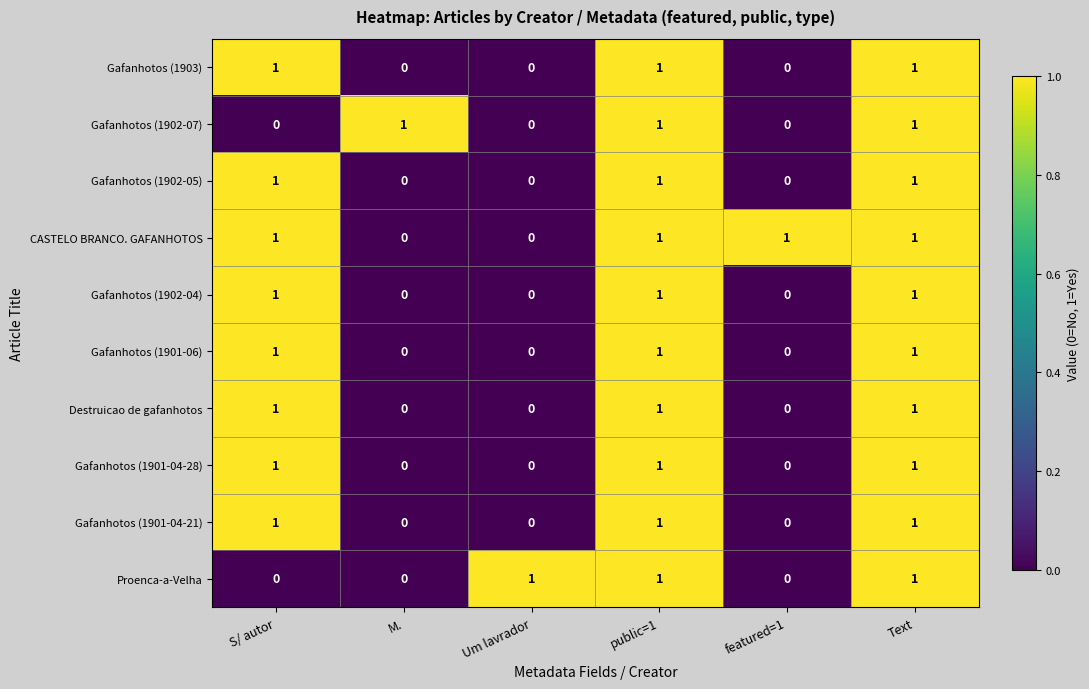

What is the sum of all CASTELO BRANCO. GAFANHOTOS values?

4